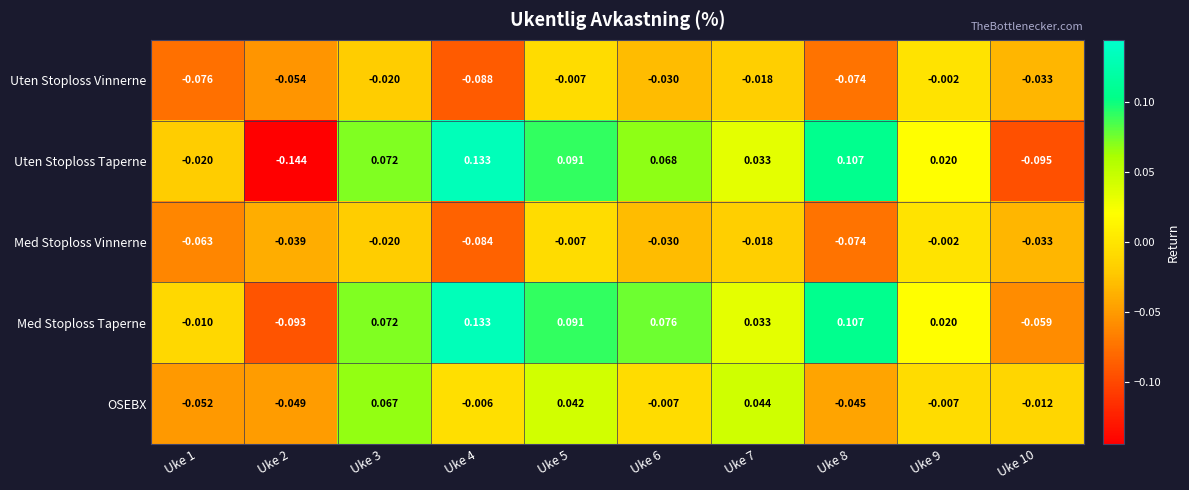

At Uke 1, list the series in order from smallest to largest.

Uten Stoploss Vinnerne, Med Stoploss Vinnerne, OSEBX, Uten Stoploss Taperne, Med Stoploss Taperne